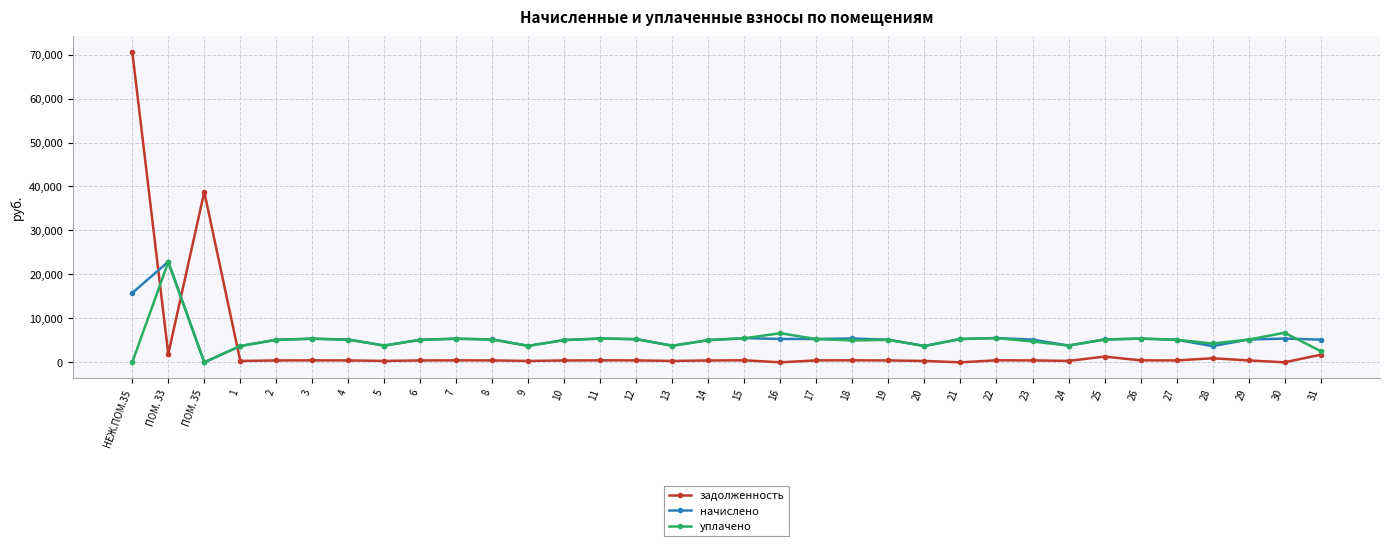

What is the label of the 26th point from the right?

6